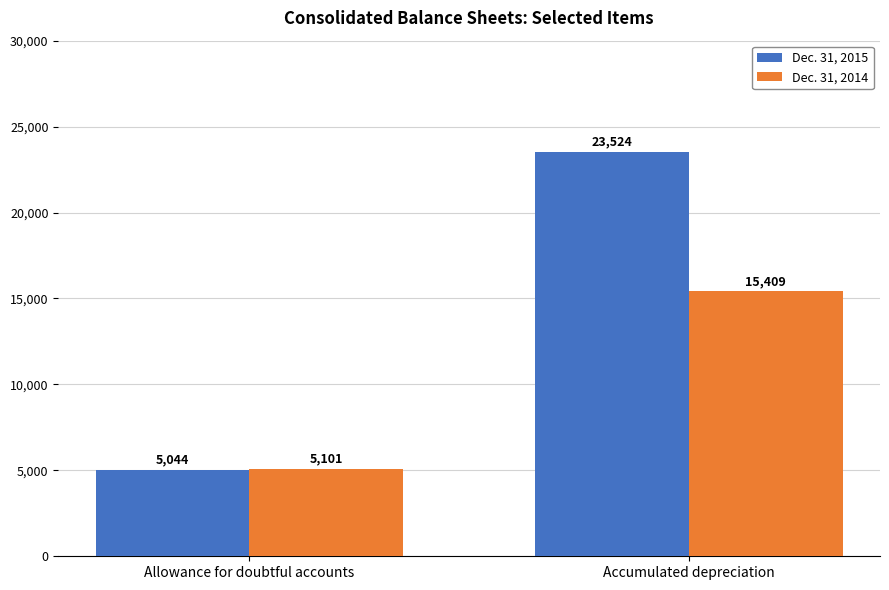

What is the approximate value of Dec. 31, 2014 at Accumulated depreciation, to the nearest 50?

15400